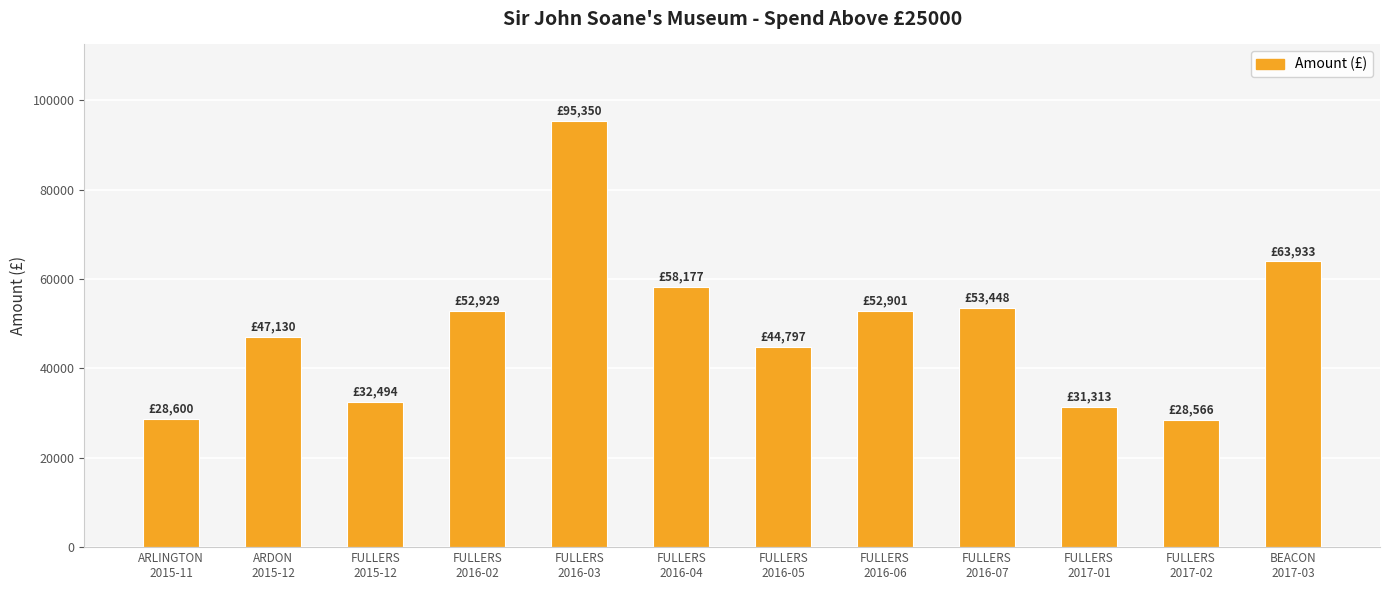

What is the sum of the values at FULLERS
2017-01 and FULLERS
2016-02?

84241.9